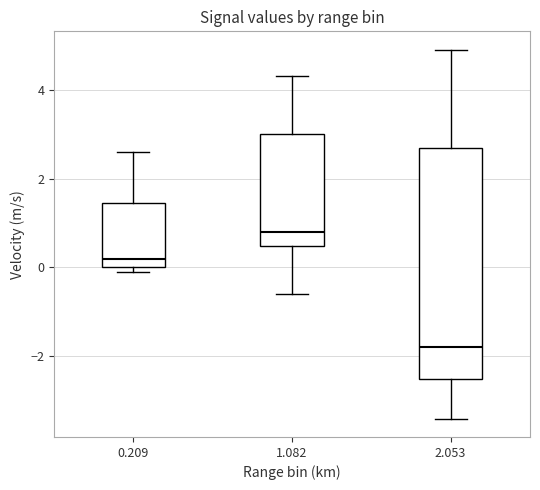

Comparing the boxes themselves (not the whiskers), which one is the tallest?

2.053